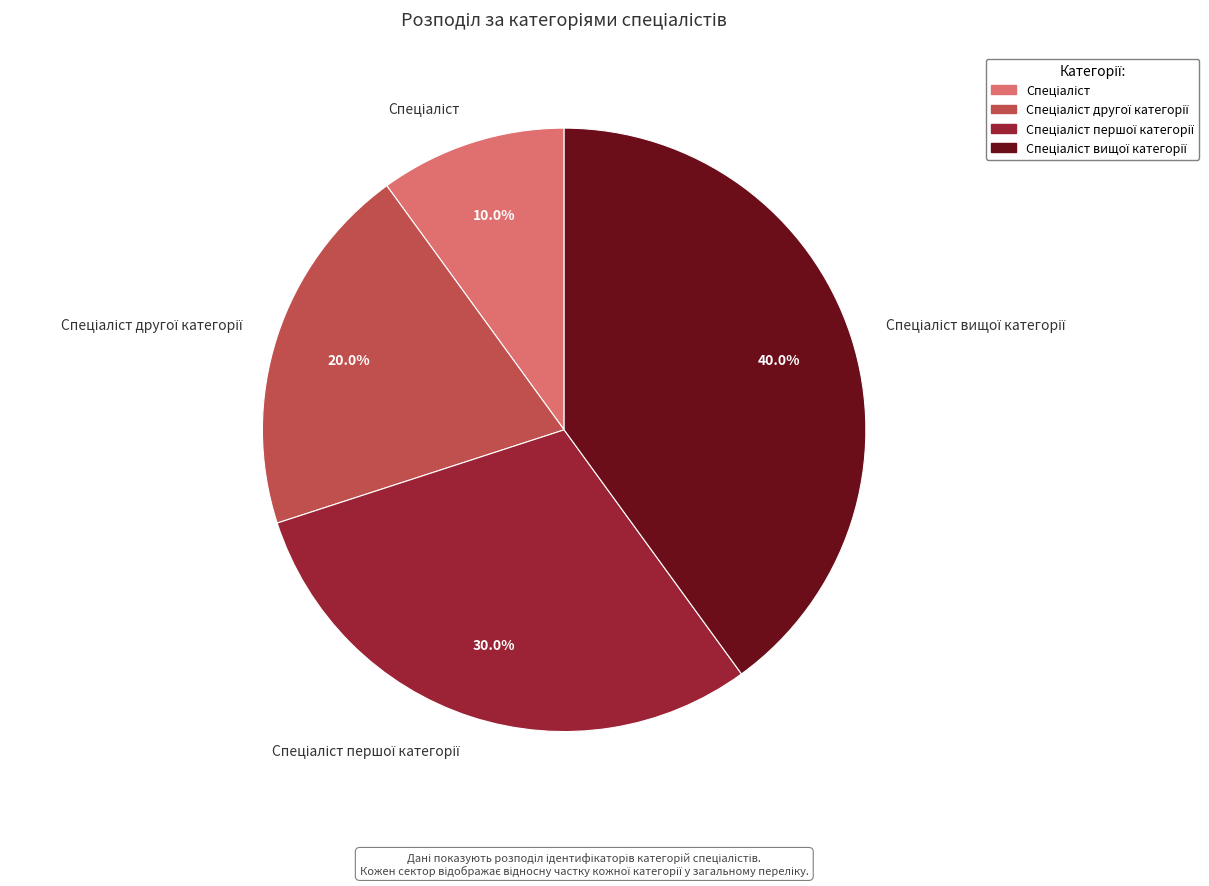

Count the number of slices in the pie.

4